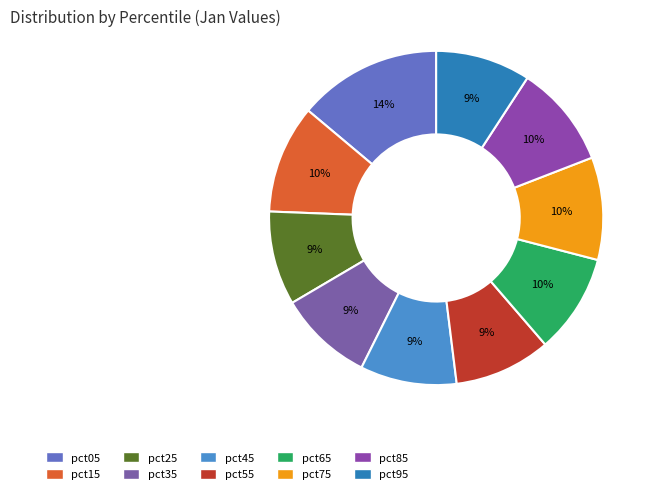

The pct45 slice represents 9% of the pie. True or false?

True